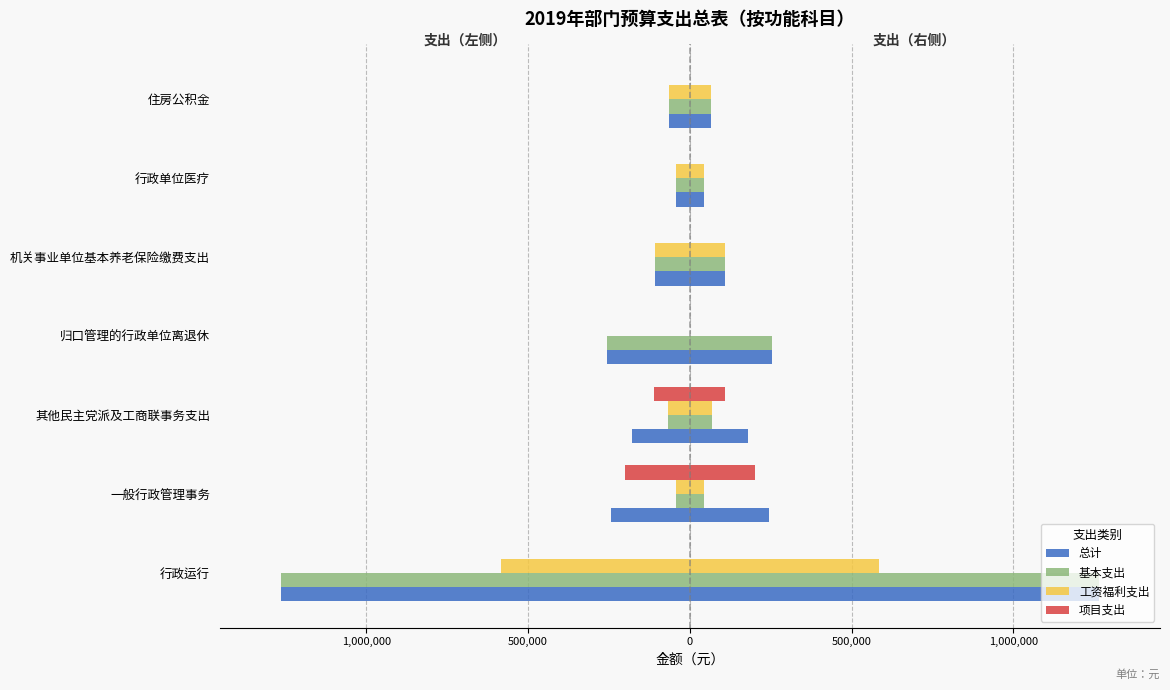

How many values in the 总计 series exceed -178252?

3